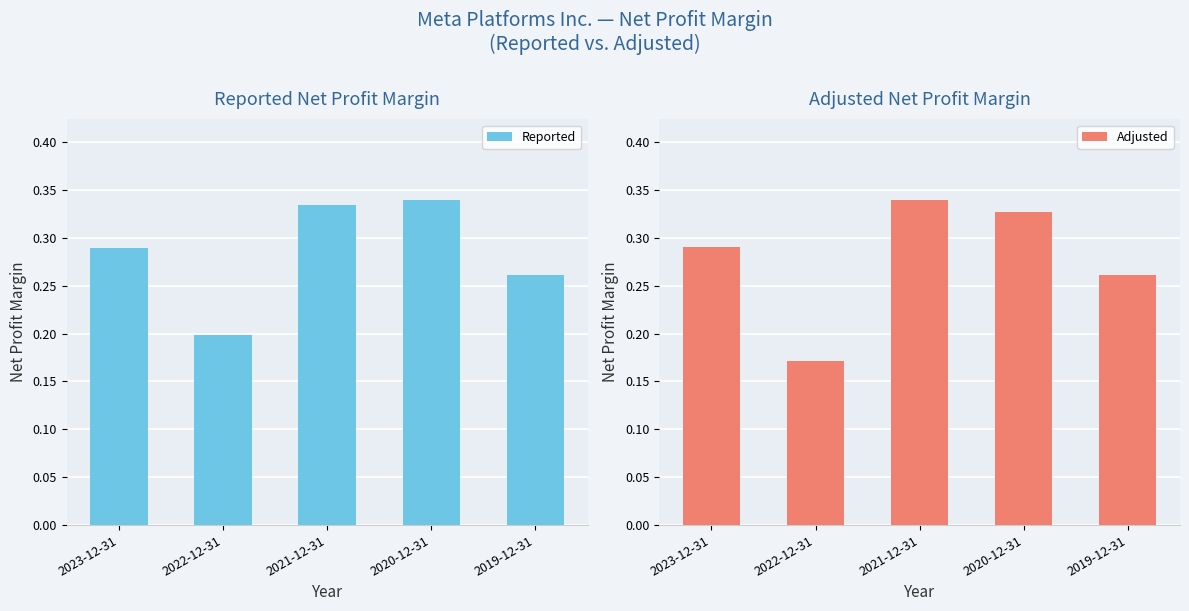

What value does the Adjusted series have at 2020-12-31?

0.3